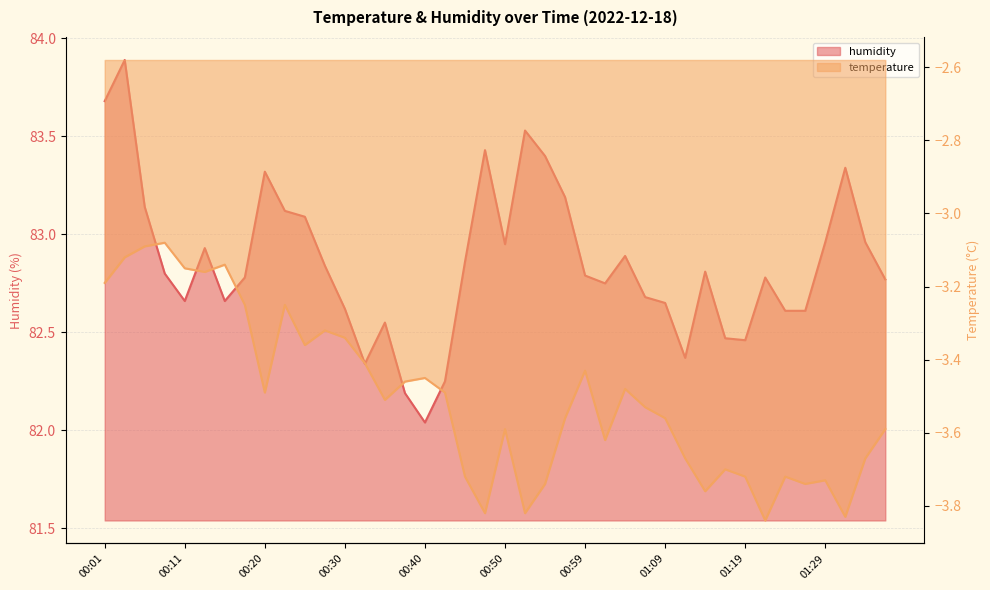

How many lines are shown in the chart?

2